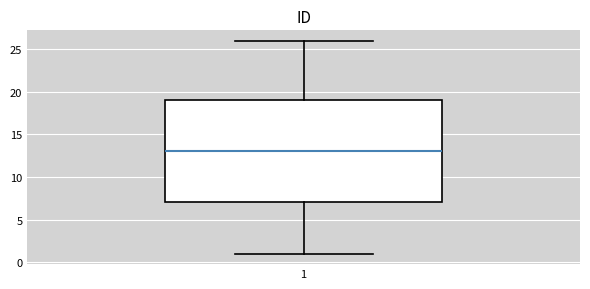

Transcribe this box plot: give where the median line is, the range the box spans, and where the two whiskers end, as read against the y-axis. The values are not printed on the chart, so give them approximately, as read against the axis.

median 13, box 7 to 19, whiskers 1 to 26